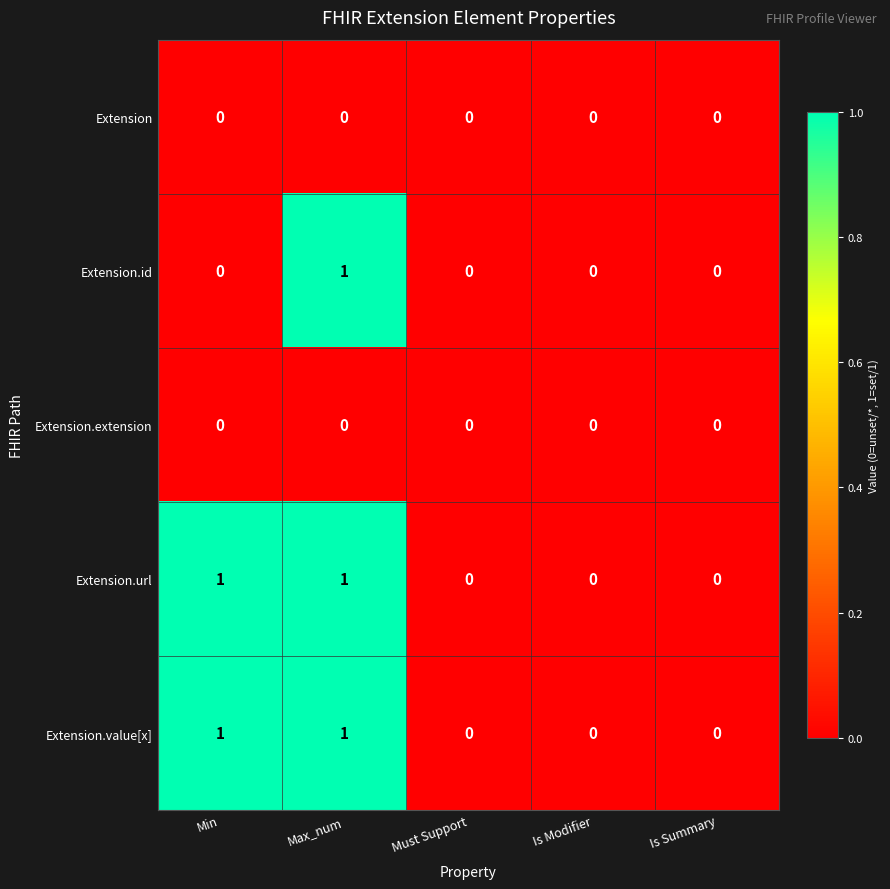

The value of Extension.url at Is Modifier is 0. True or false?

True